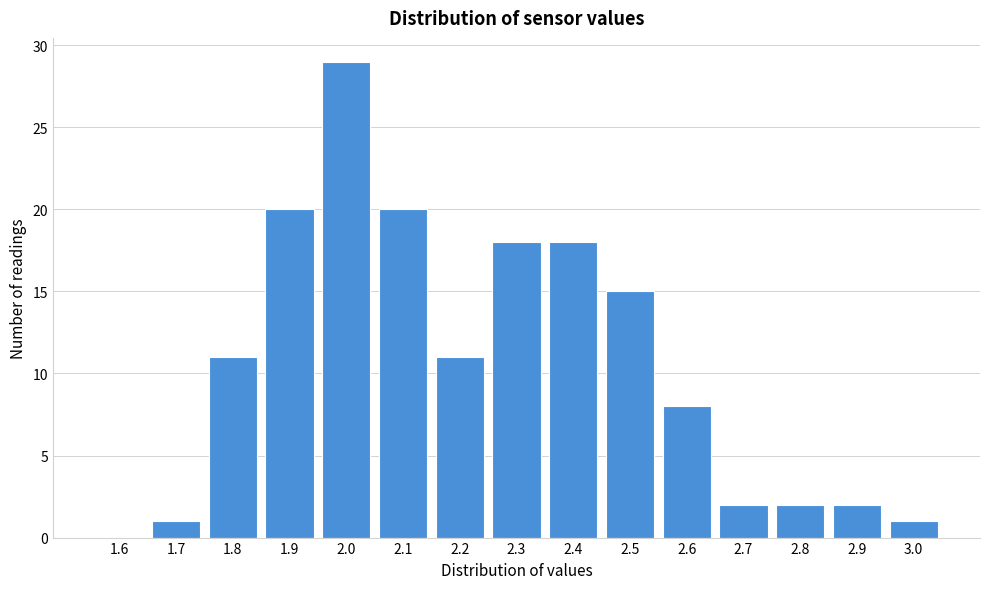

Reading left to right, what are all the values shown in this chart?

1.6=0	1.7=1	1.8=11	1.9=20	2.0=29	2.1=20	2.2=11	2.3=18	2.4=18	2.5=15	2.6=8	2.7=2	2.8=2	2.9=2	3.0=1